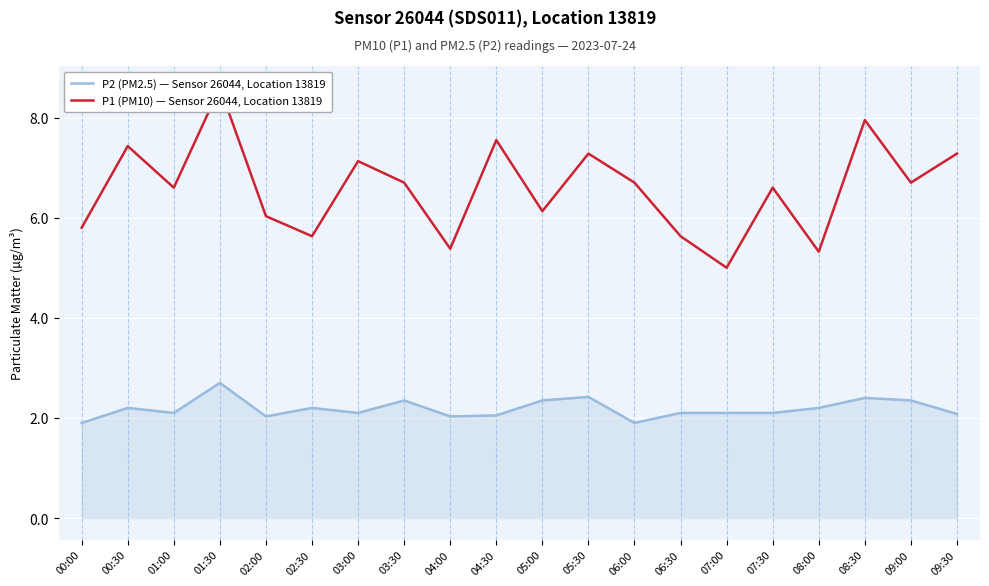

What is the minimum value shown in the chart?

1.9